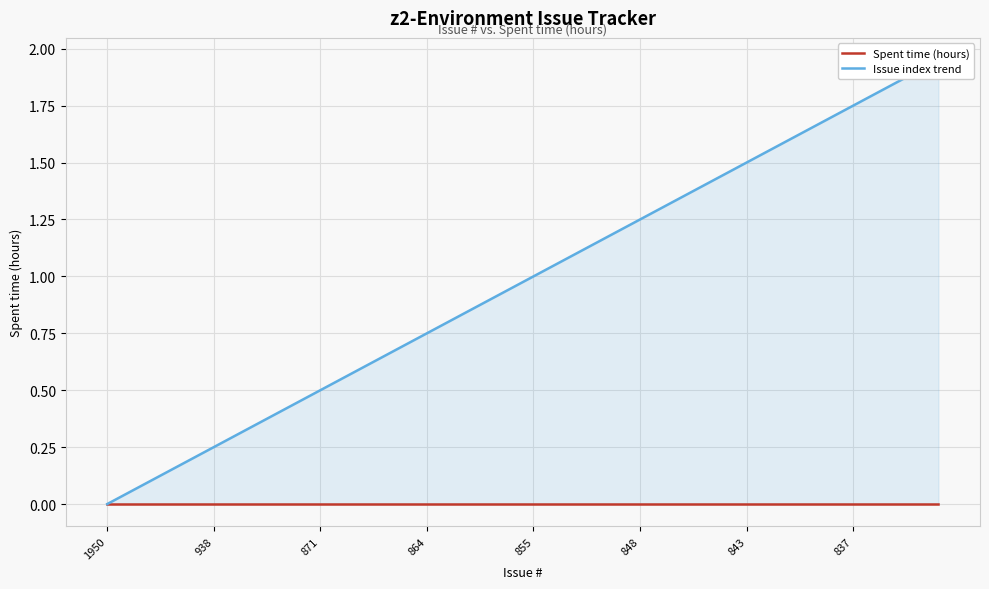

What are all the series names shown in the legend?

Spent time (hours), Issue index trend